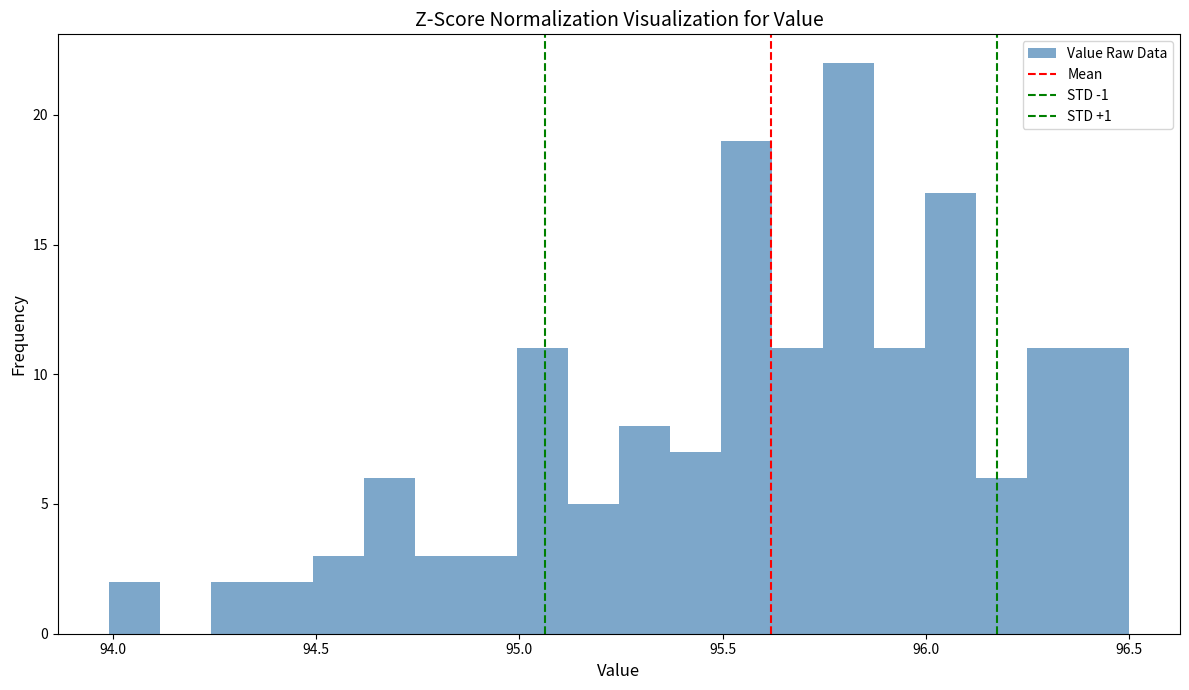

Read against the x-axis, roughly where is the centre of the tallest bar?

95.80